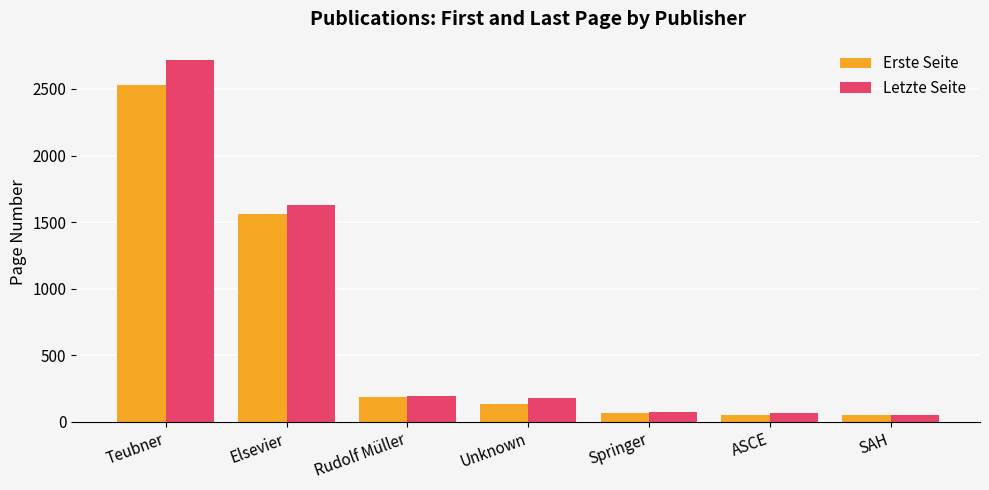

What position from the right is Unknown?

4